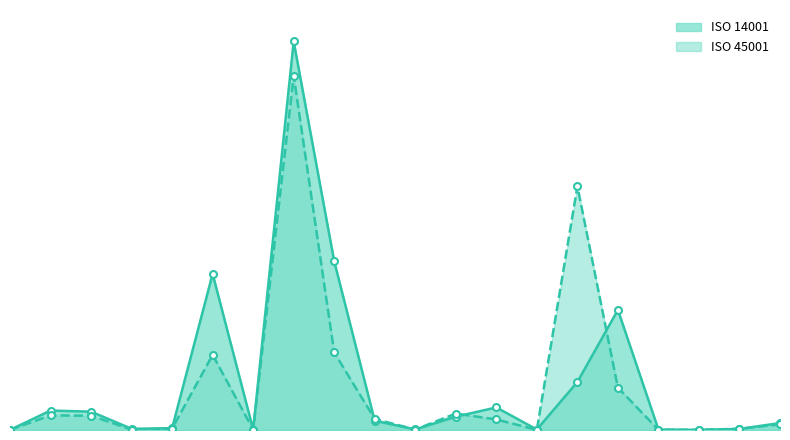

What is the total value across all series at Azerbaijan?

169